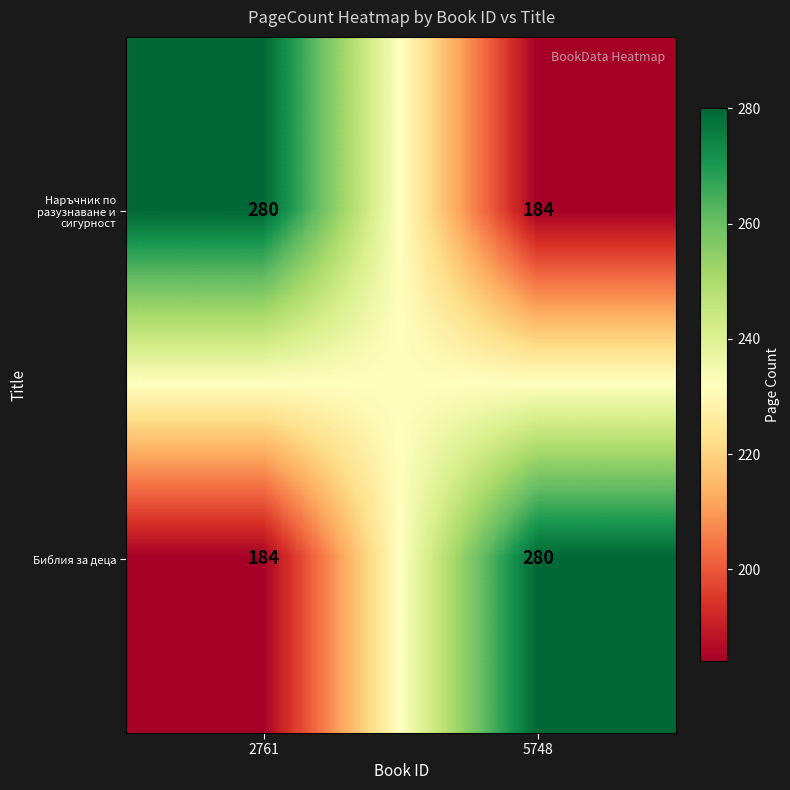

Is it true that Наръчник по разузнаване и сигурност equals 184 at 5748?

True